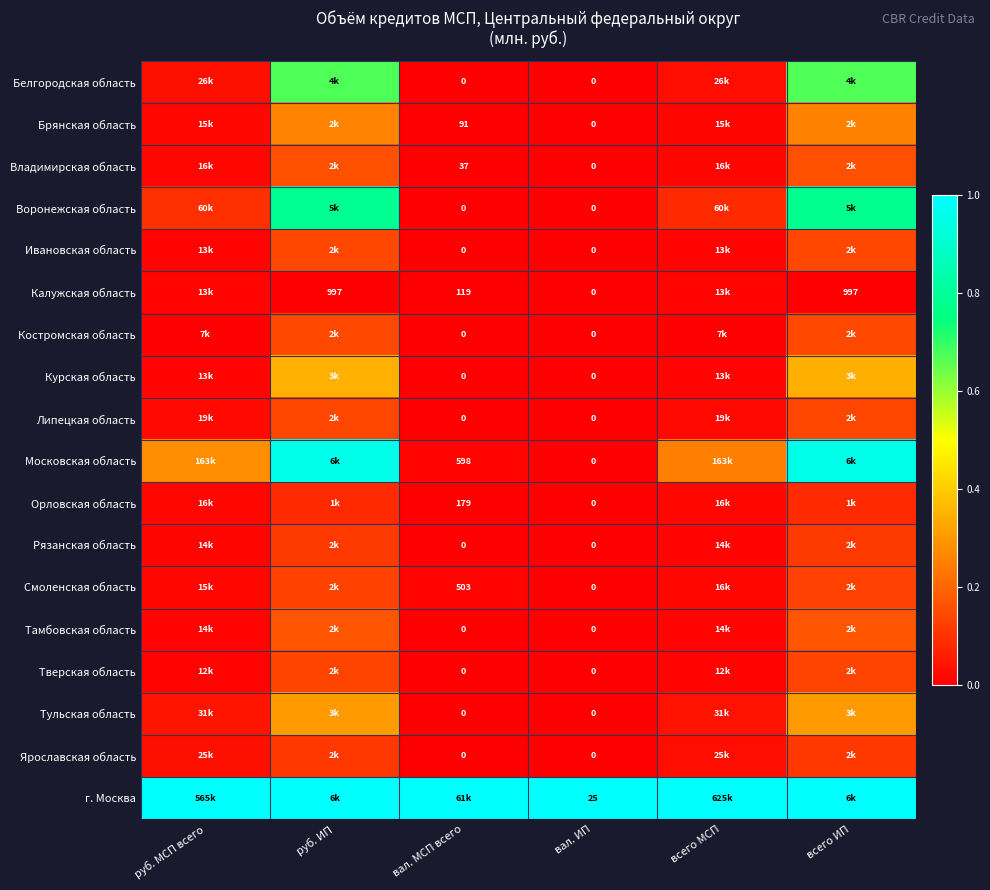

Which has a higher value, вал. ИП or вал. МСП всего?

вал. ИП